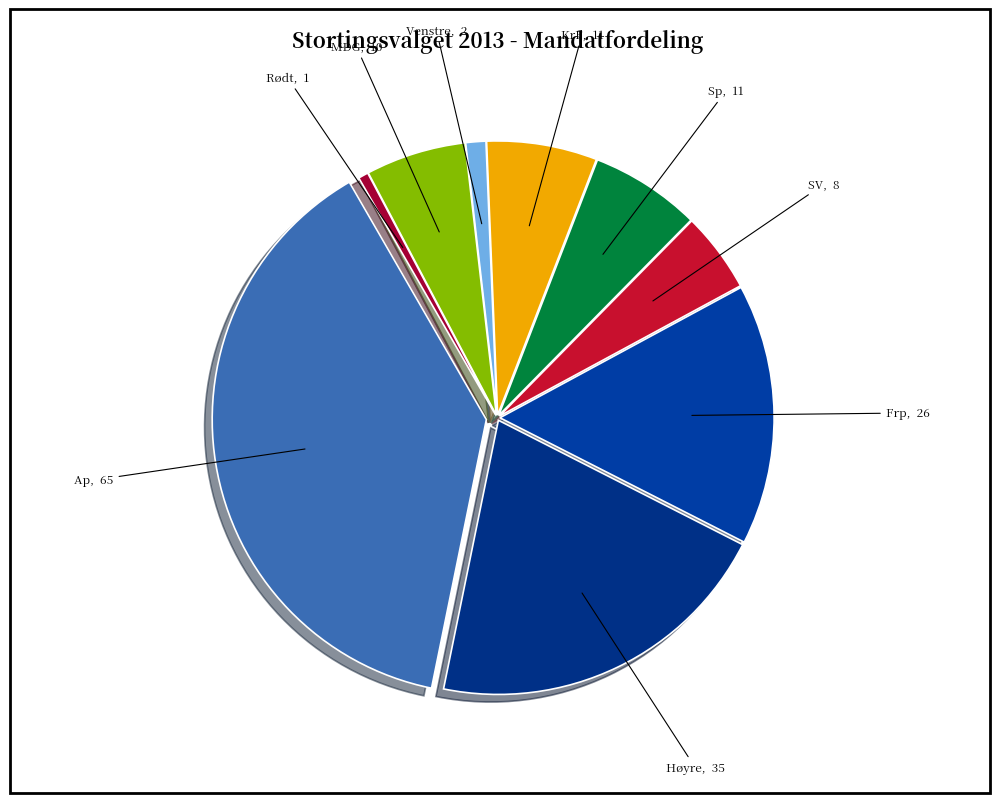

Does Høyre represent more than half of the total?

No